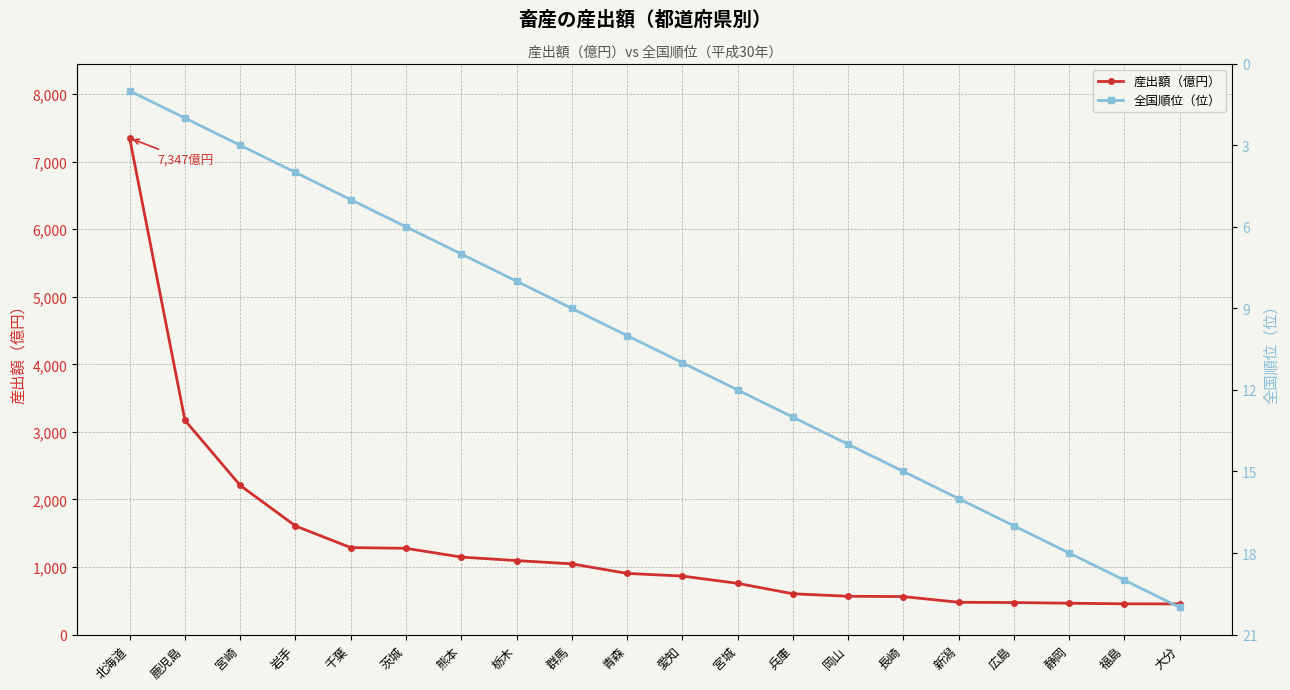

At which category is the sum across all series the highest?

北海道